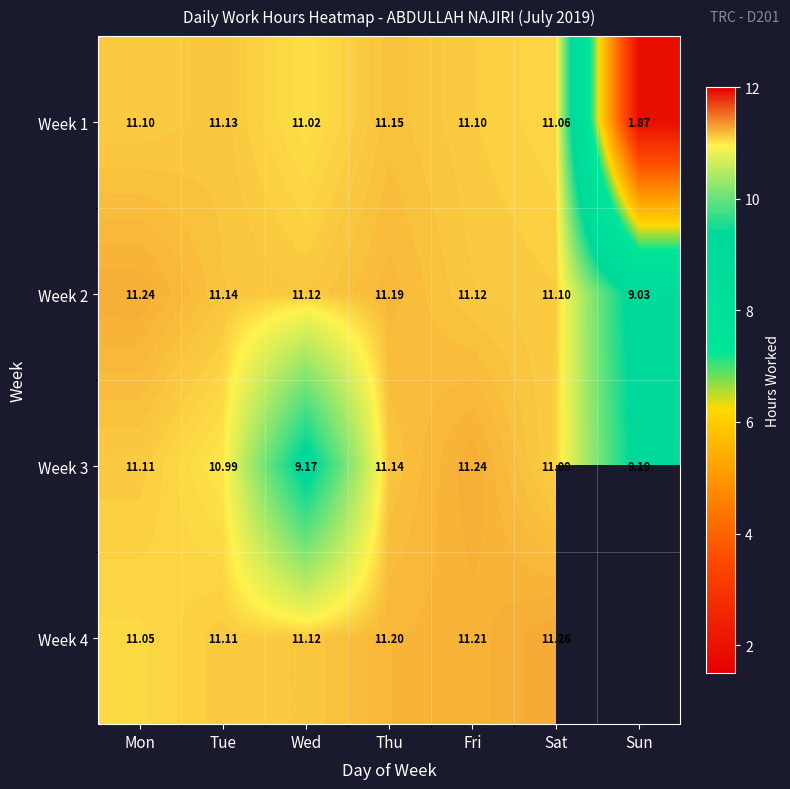

What is the approximate value of Week 3 at Fri?

11.2